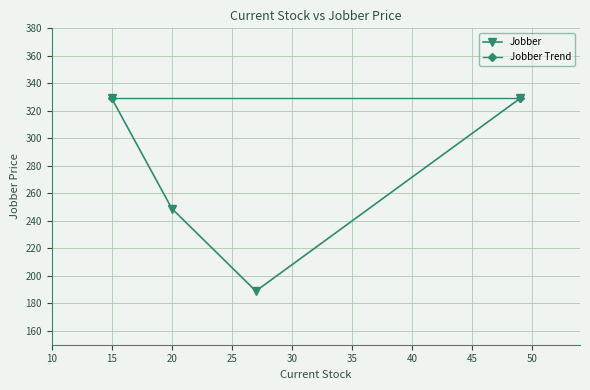

How many data points does each series have?

4